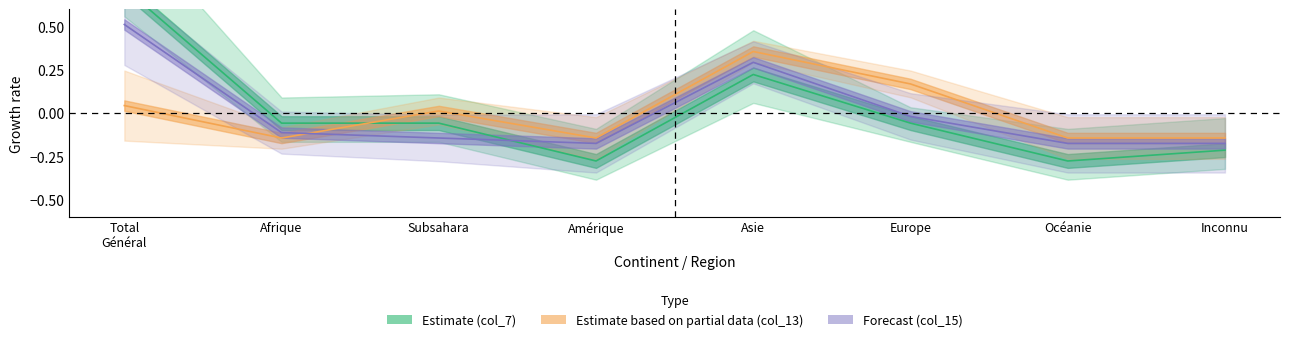

Rank the categories by Estimate (col_7) value from lowest to highest.

Amérique, Océanie, Inconnu, Afrique, Subsahara, Europe, Asie, Total
Général